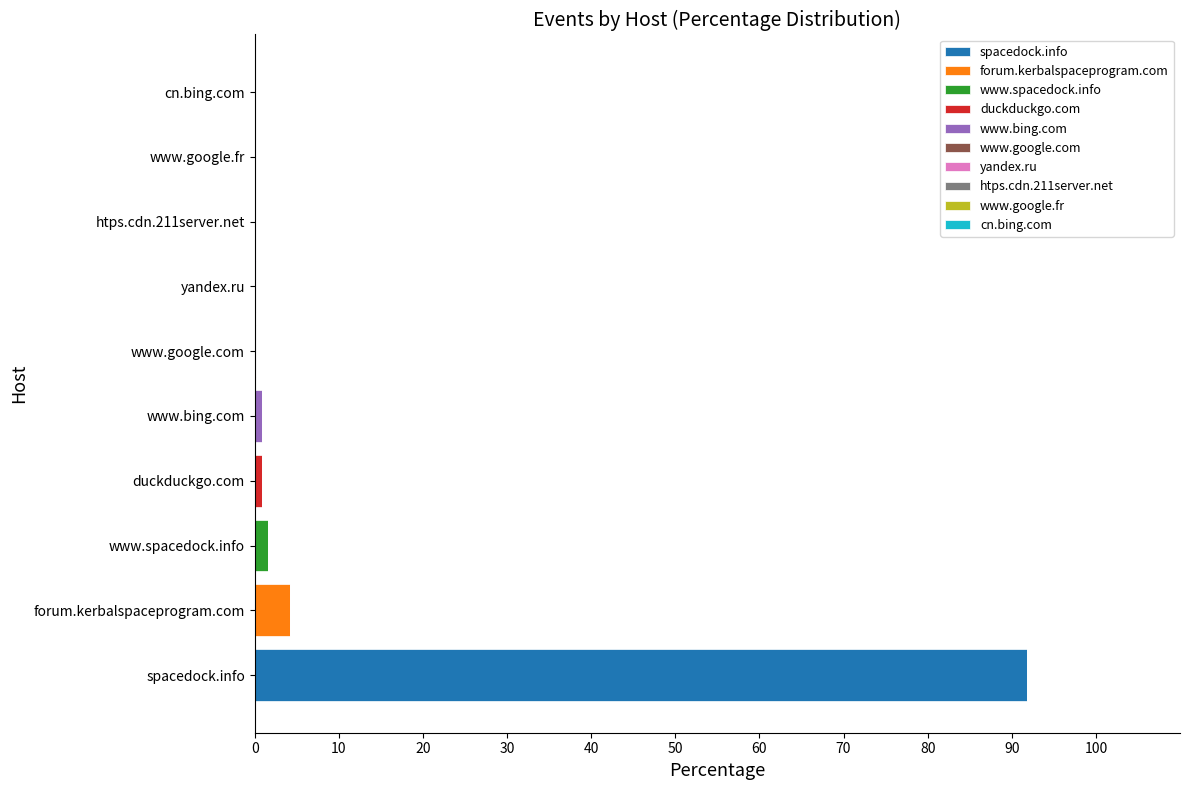

At which label does spacedock.info reach its peak?

spacedock.info